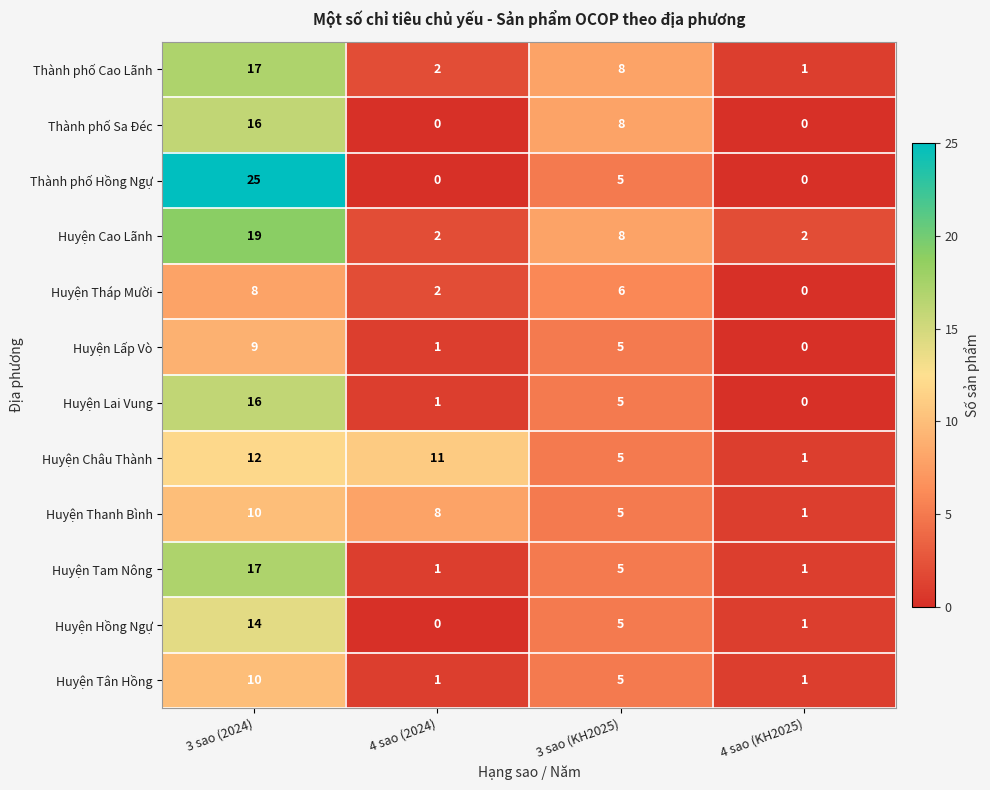

The Thành phố Sa Đéc series shows 4 at 3 sao (KH2025). True or false?

False